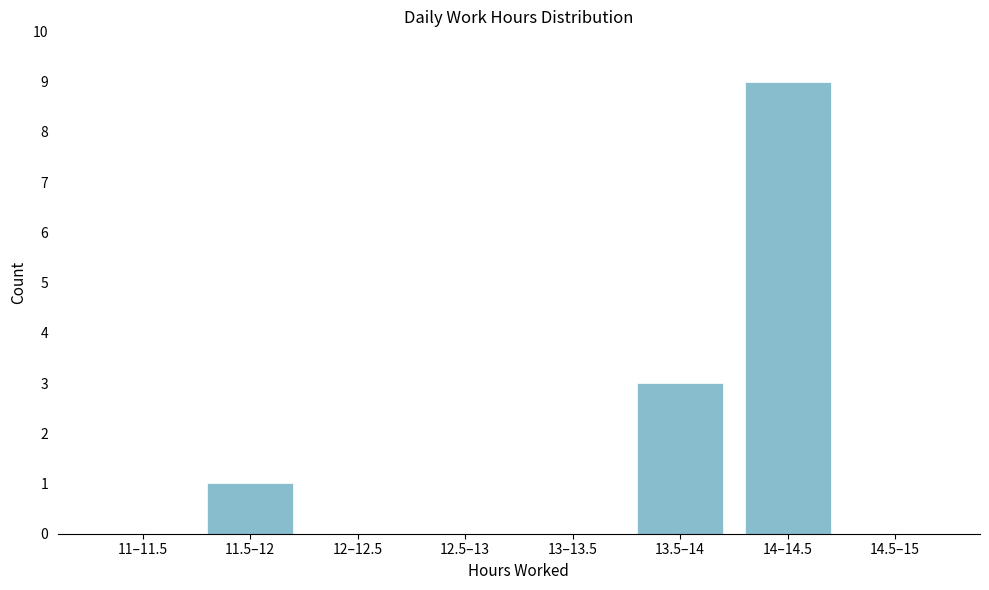

Reading right to left, extract all data points from this chart.

14.5–15=0	14–14.5=9	13.5–14=3	13–13.5=0	12.5–13=0	12–12.5=0	11.5–12=1	11–11.5=0